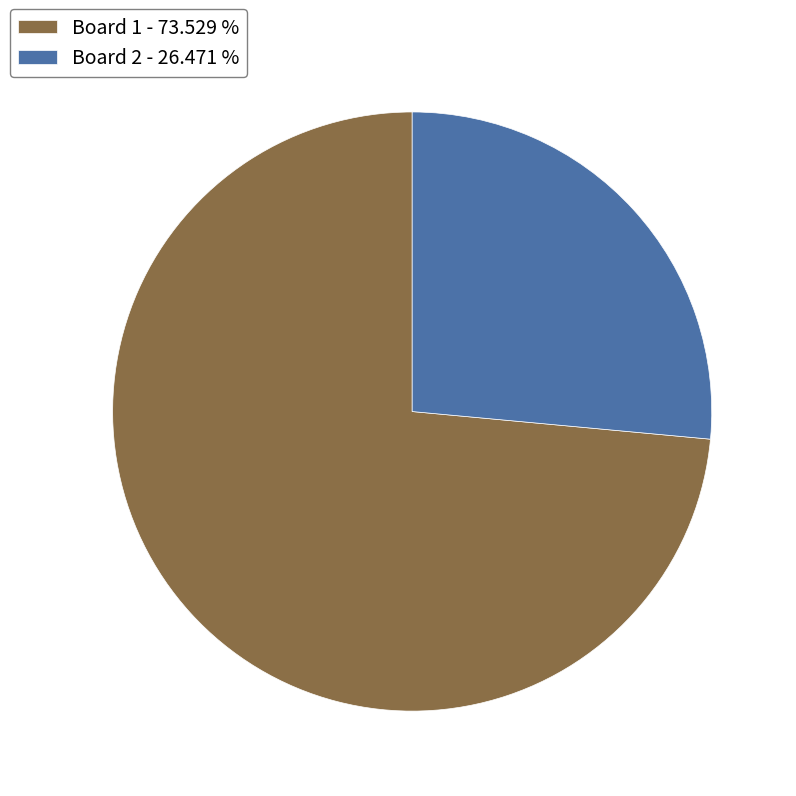

Which category has the biggest portion of the pie?

Board 1 - 73.529 %